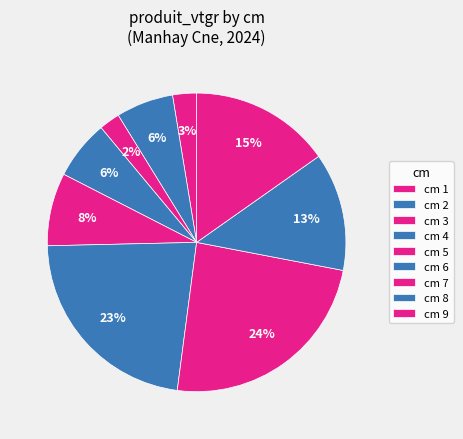

Count the number of slices in the pie.

9